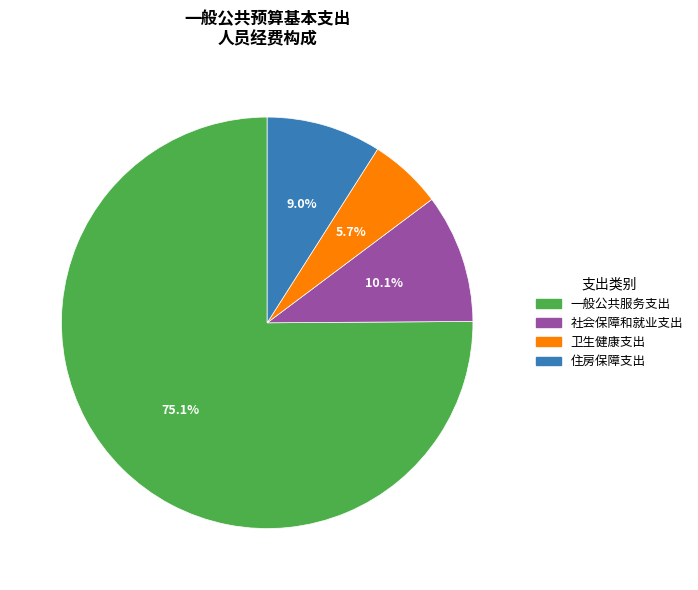

What percentage is NOT represented by 住房保障支出?

91.0%